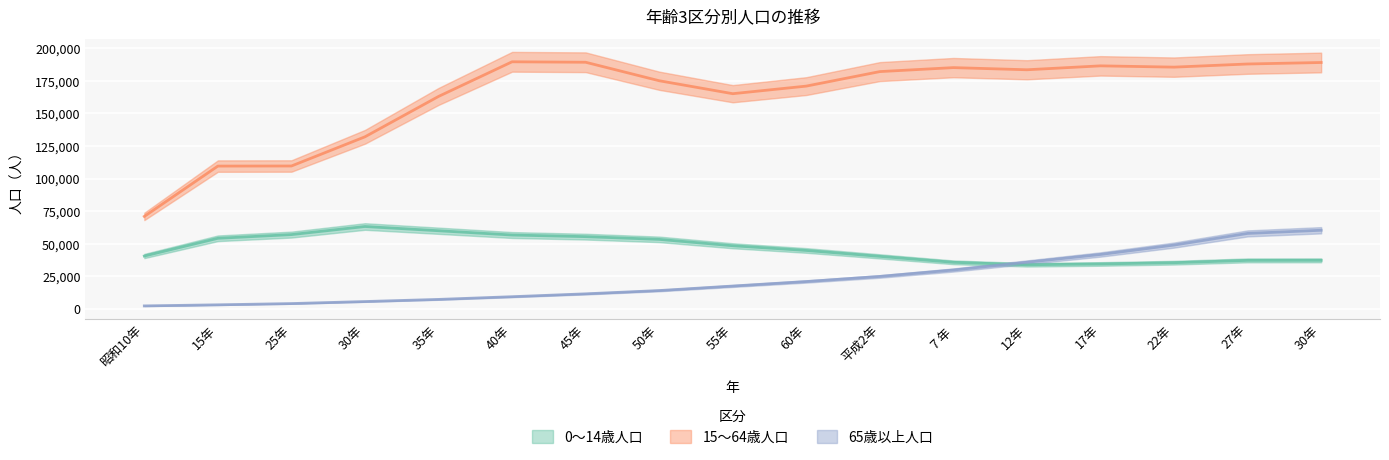

Where is the first local minimum for 0～14歳人口?

12年